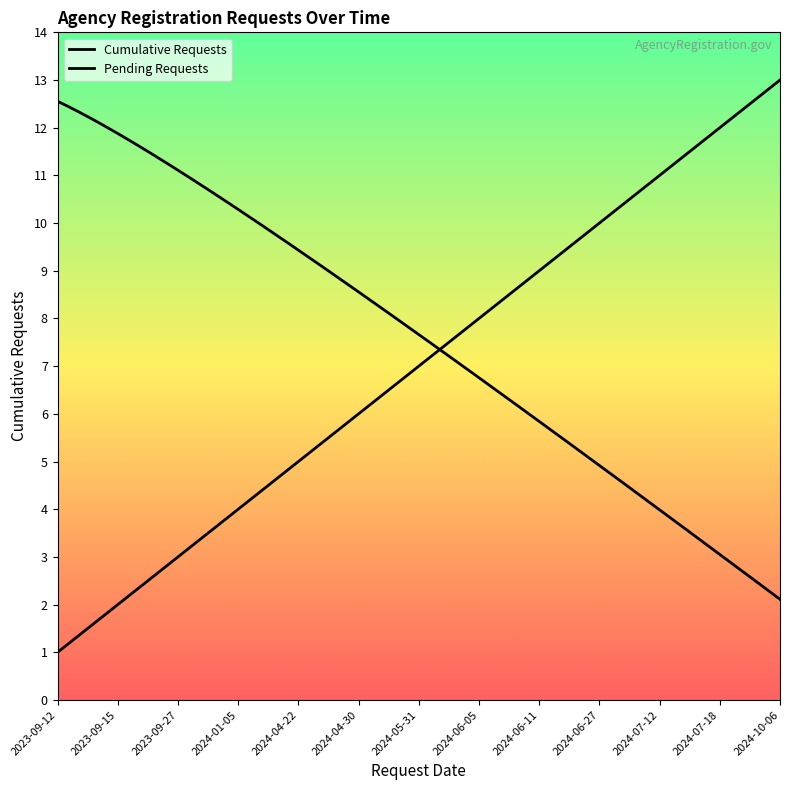

Reading left to right, list all the values displayed in this chart.

1	2	3	4	5	6	7	8	9	10	11	12	13